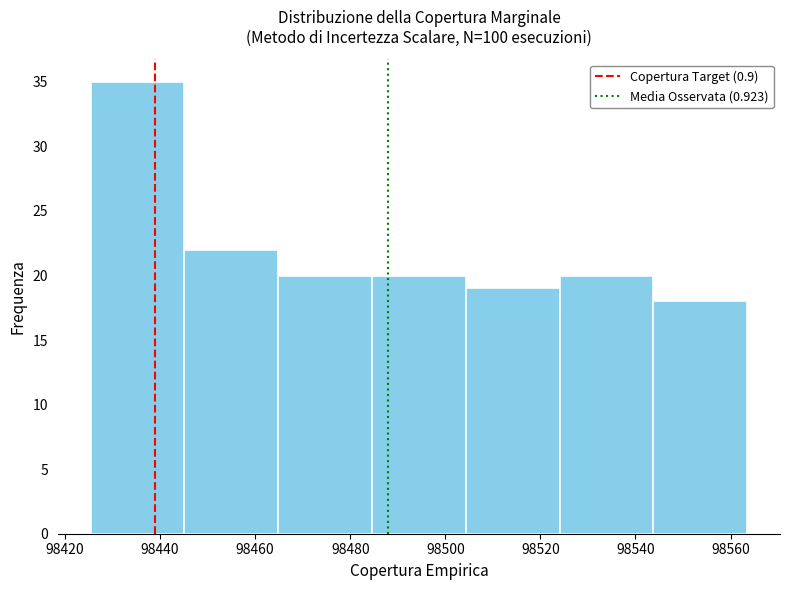

Over which range of the x-axis is the bar tallest?

98426 to 98446